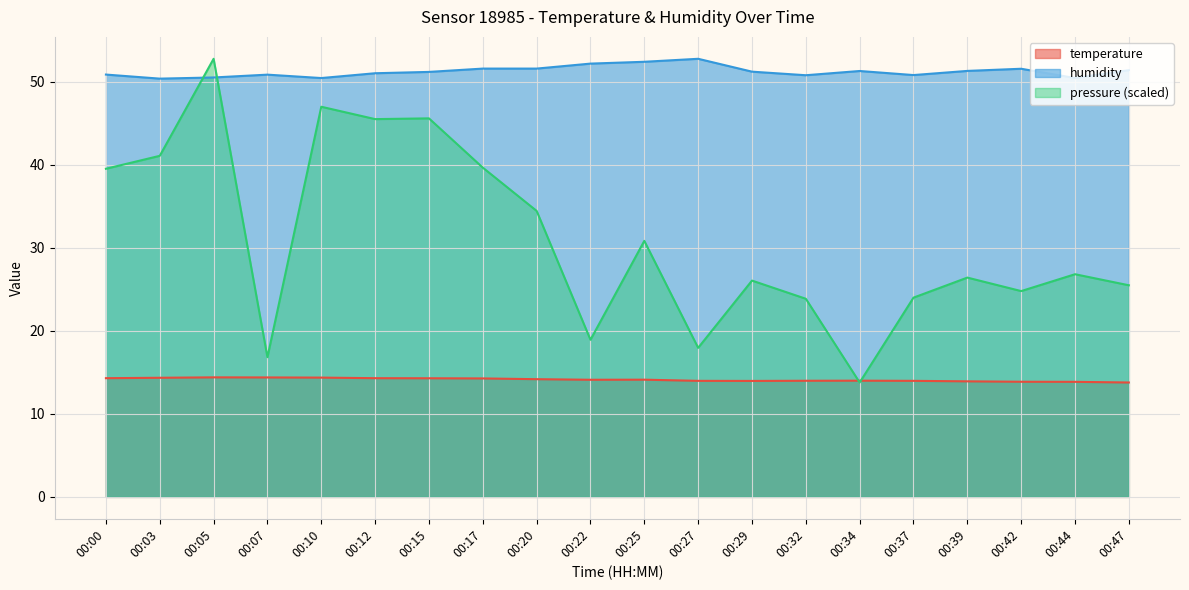

How many data points does each series have?

20